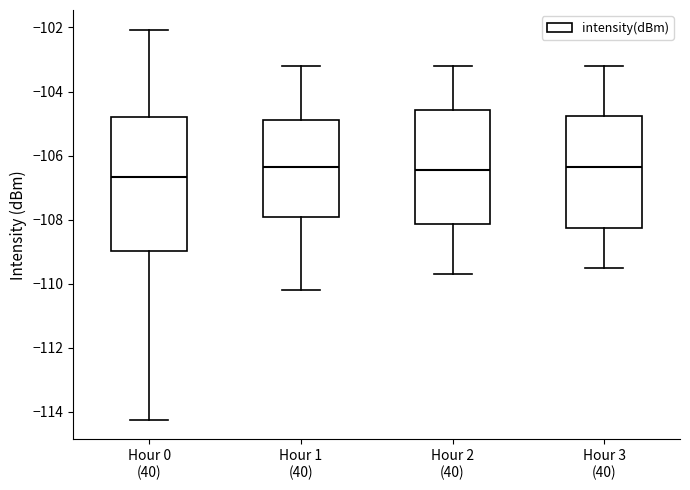

Reading left to right, read every box against the y-axis: the position of its median line, the range the box covers, and the ends of its whiskers. The values are not printed on the chart, so give them approximately, as read against the axis.

Hour 0 (40): median -106.6, box -109.0 to -104.8, whiskers -114.2 to -102.0
Hour 1 (40): median -106.4, box -108.0 to -104.8, whiskers -110.2 to -103.2
Hour 2 (40): median -106.4, box -108.2 to -104.6, whiskers -109.6 to -103.2
Hour 3 (40): median -106.4, box -108.2 to -104.8, whiskers -109.4 to -103.2